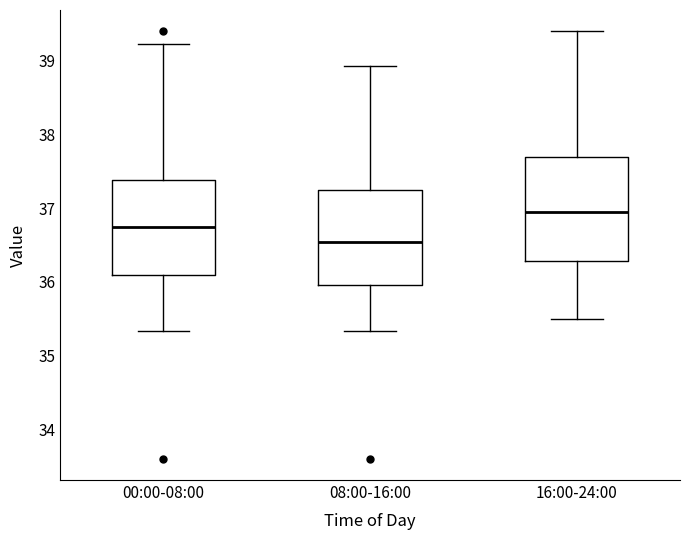

Where does the median line of the box for 08:00-16:00 sit on the y-axis? The values are not printed on the chart, so give them approximately, as read against the axis.

36.5